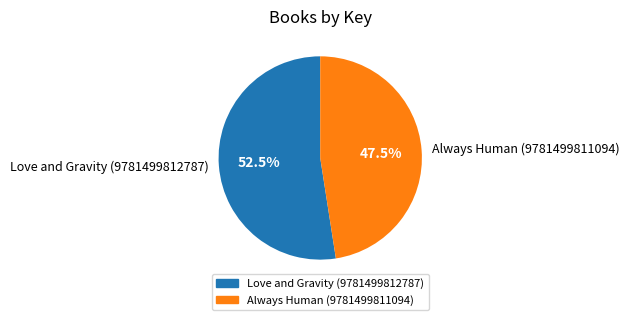

Which slice is the largest?

Love and Gravity (9781499812787)